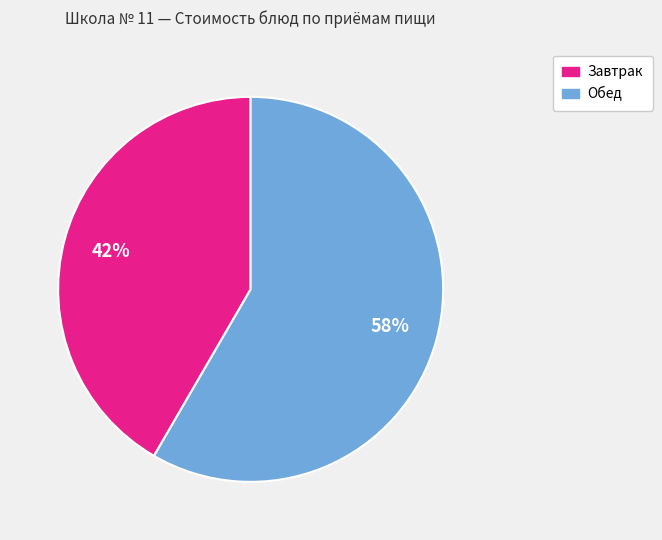

Does any single category account for the majority?

Yes